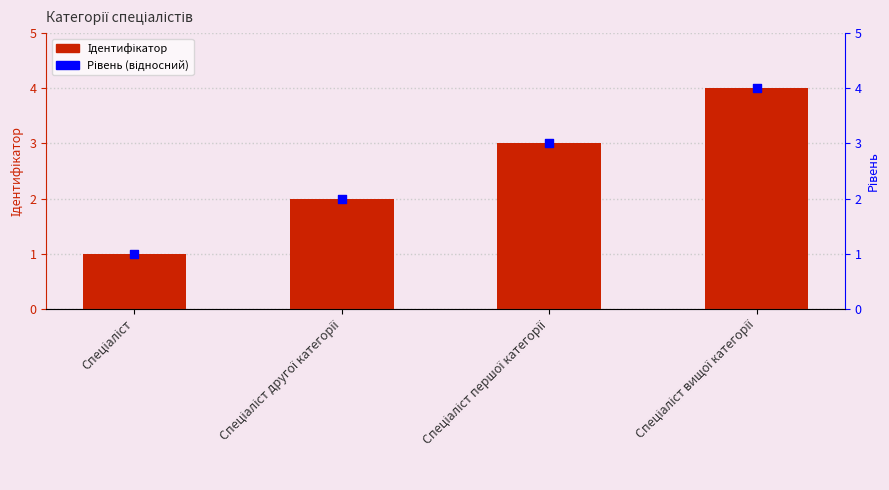

Is the value of Рівень (відносний) at Спеціаліст вищої категорії greater than the value of Ідентифікатор at Спеціаліст?

Yes